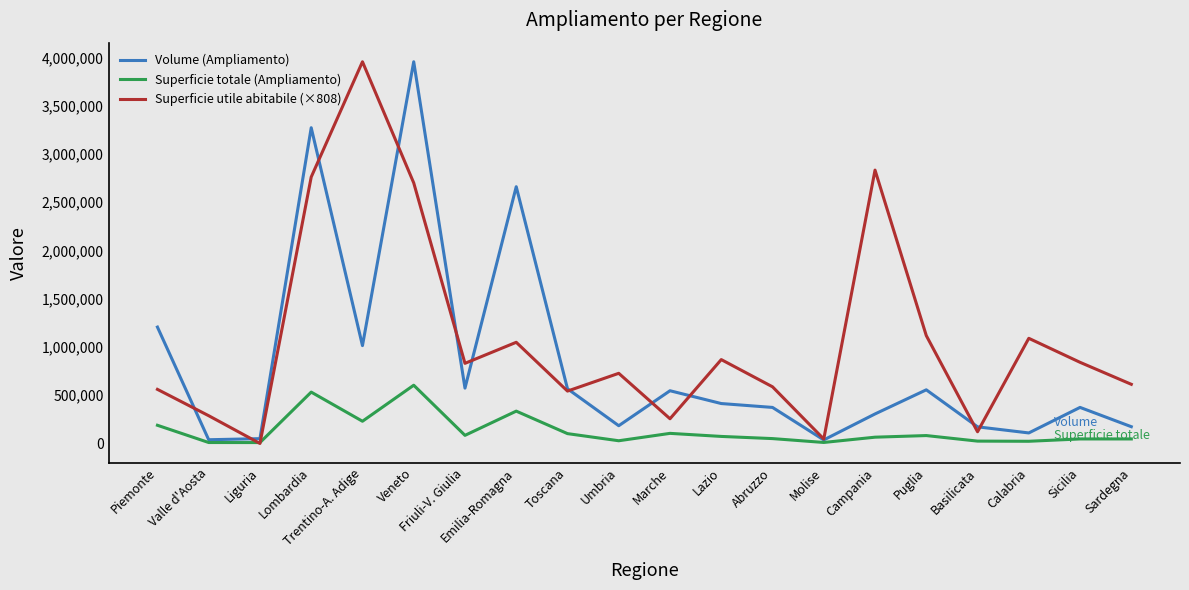

What is the spread (max minus min) of values at Piemonte?

1017556.0